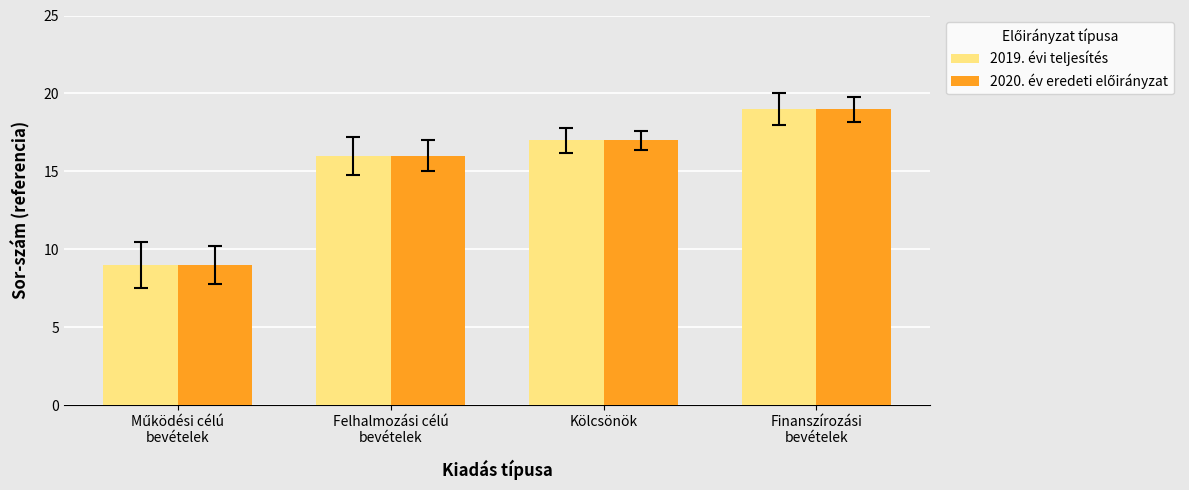

What is the average value of the 2019. évi teljesítés series?

15